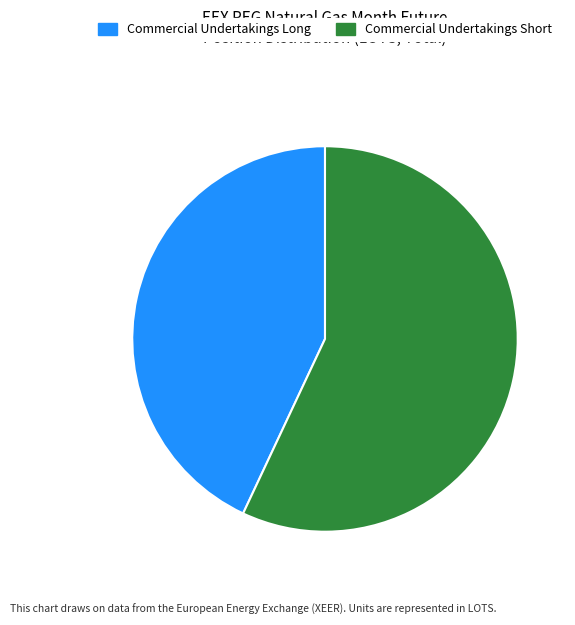

Which category has the smallest portion of the pie?

Commercial Undertakings Long